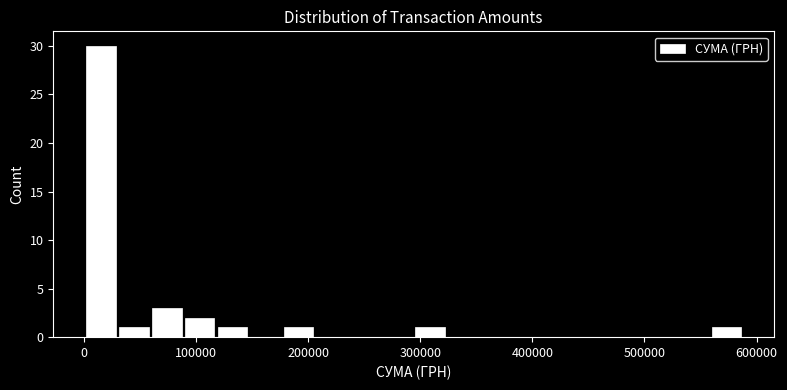

Around what value on the x-axis is the tallest bar? Give the approximate position of its centre, as read against the axis.

20000